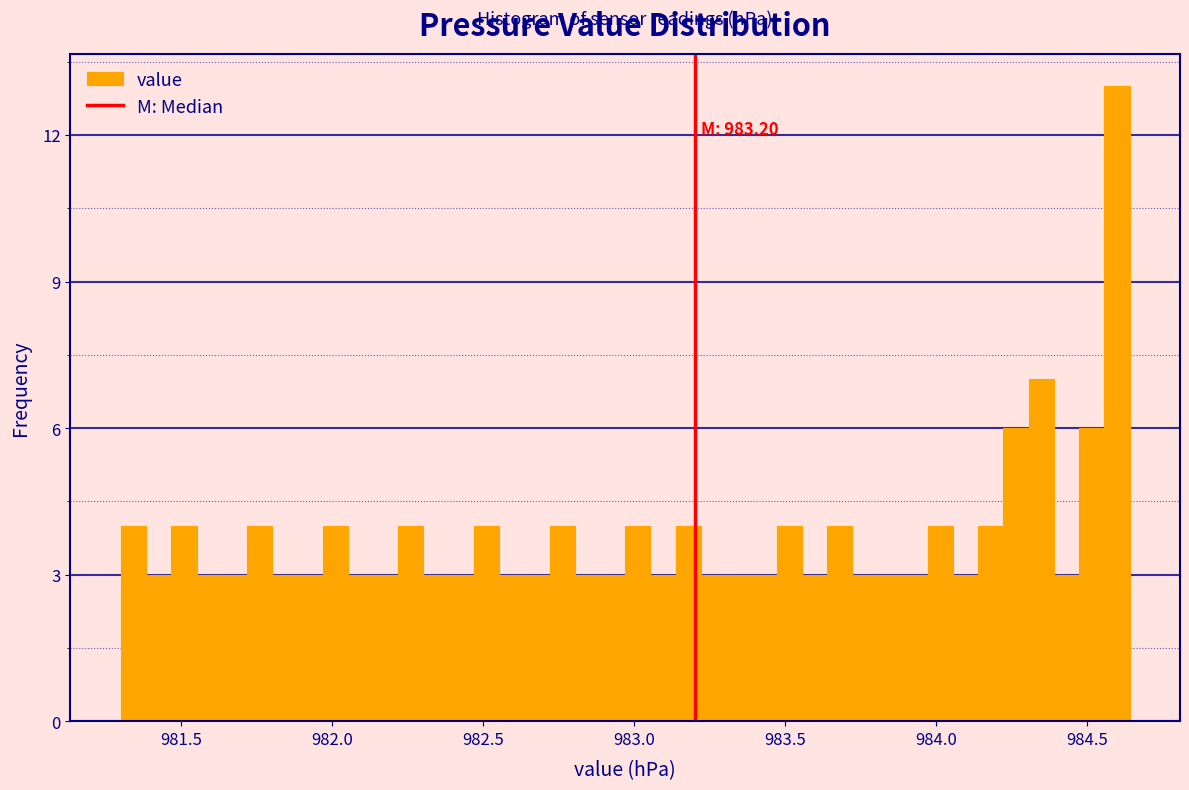

Read against the x-axis, roughly where is the centre of the tallest bar?

984.60